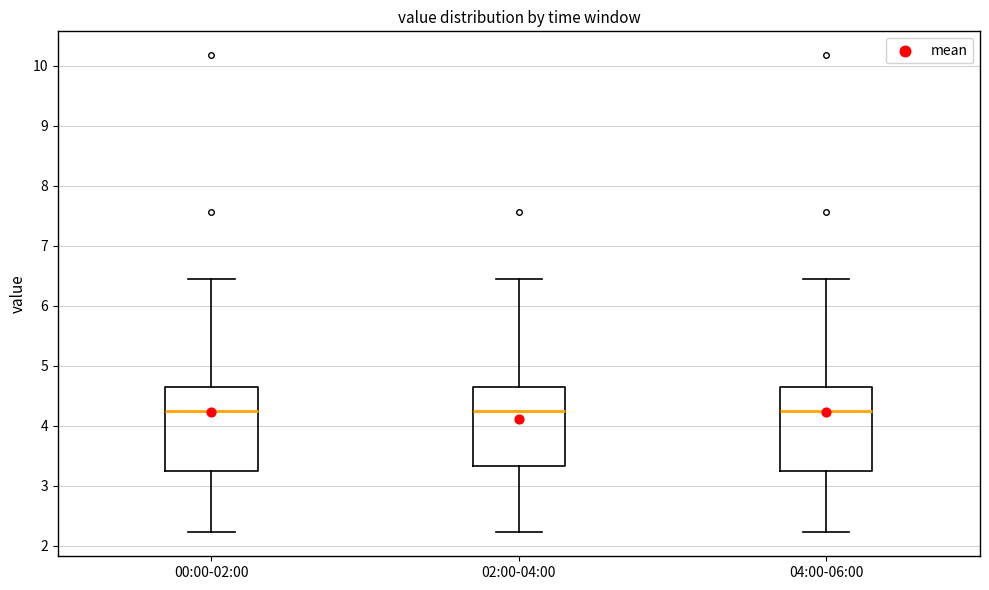

Where is the lower edge of the box for 02:00-04:00 on the y-axis? The values are not printed on the chart, so give them approximately, as read against the axis.

3.3